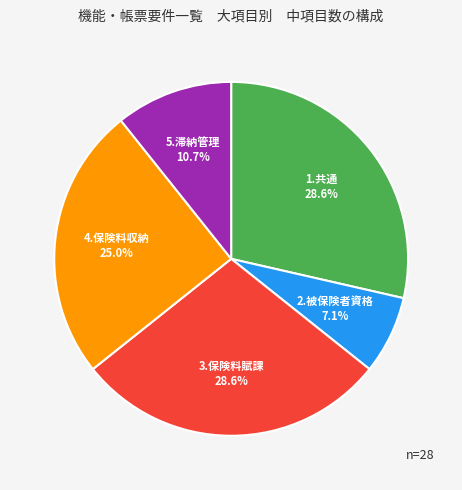

Is there any slice that represents more than half of the pie?

No